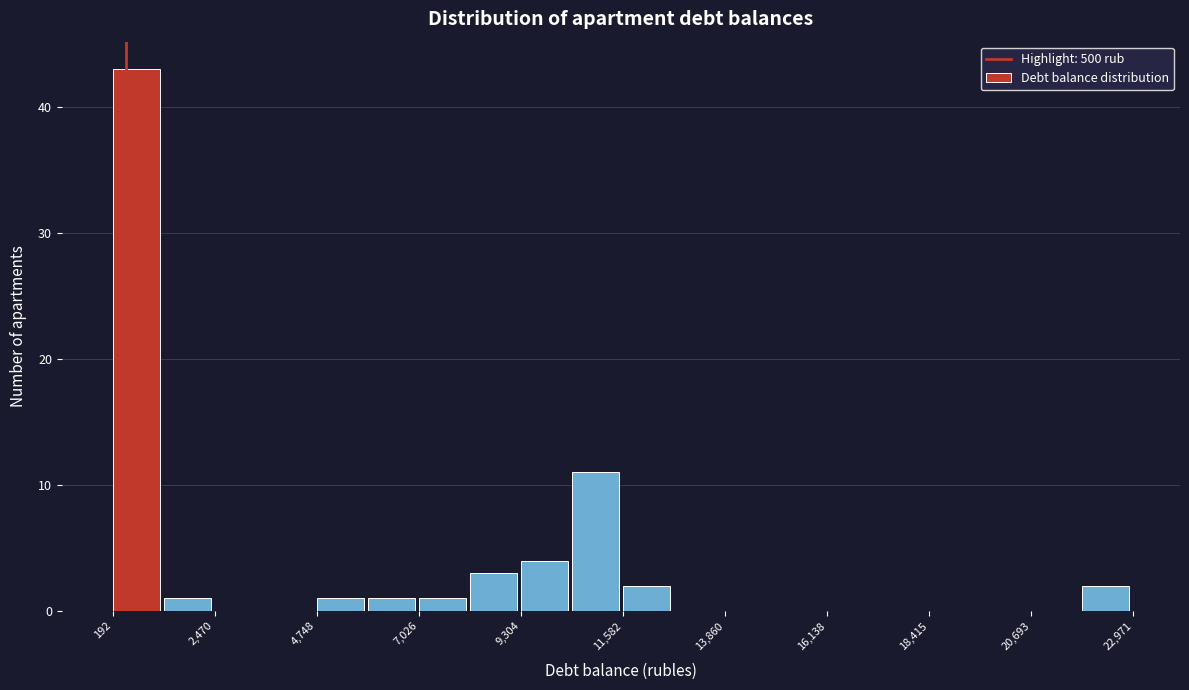

Read against the x-axis, roughly where is the centre of the tallest bar?

500